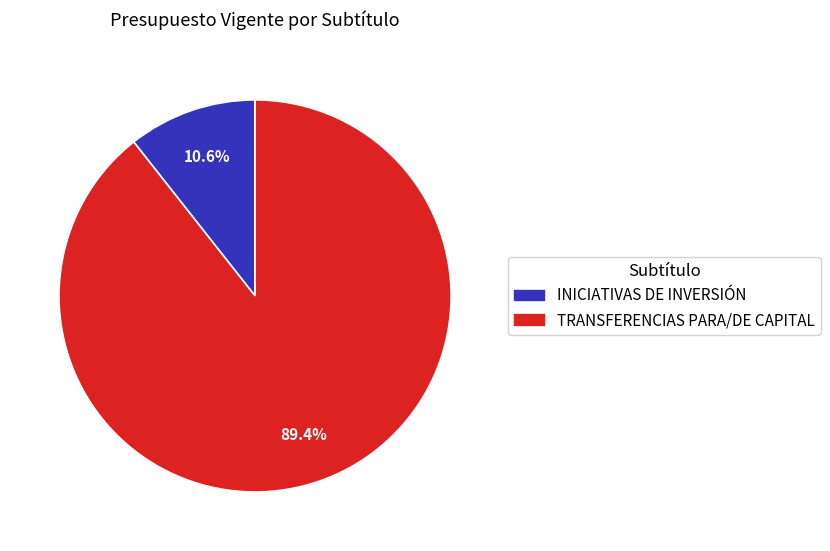

Is there a majority slice in this chart?

Yes